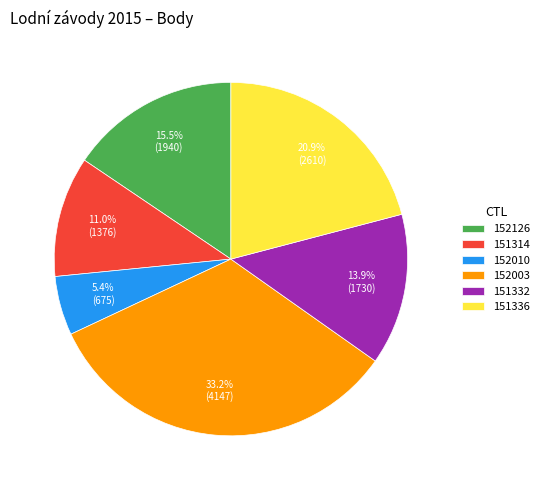

What is the smallest slice in the pie chart?

152010